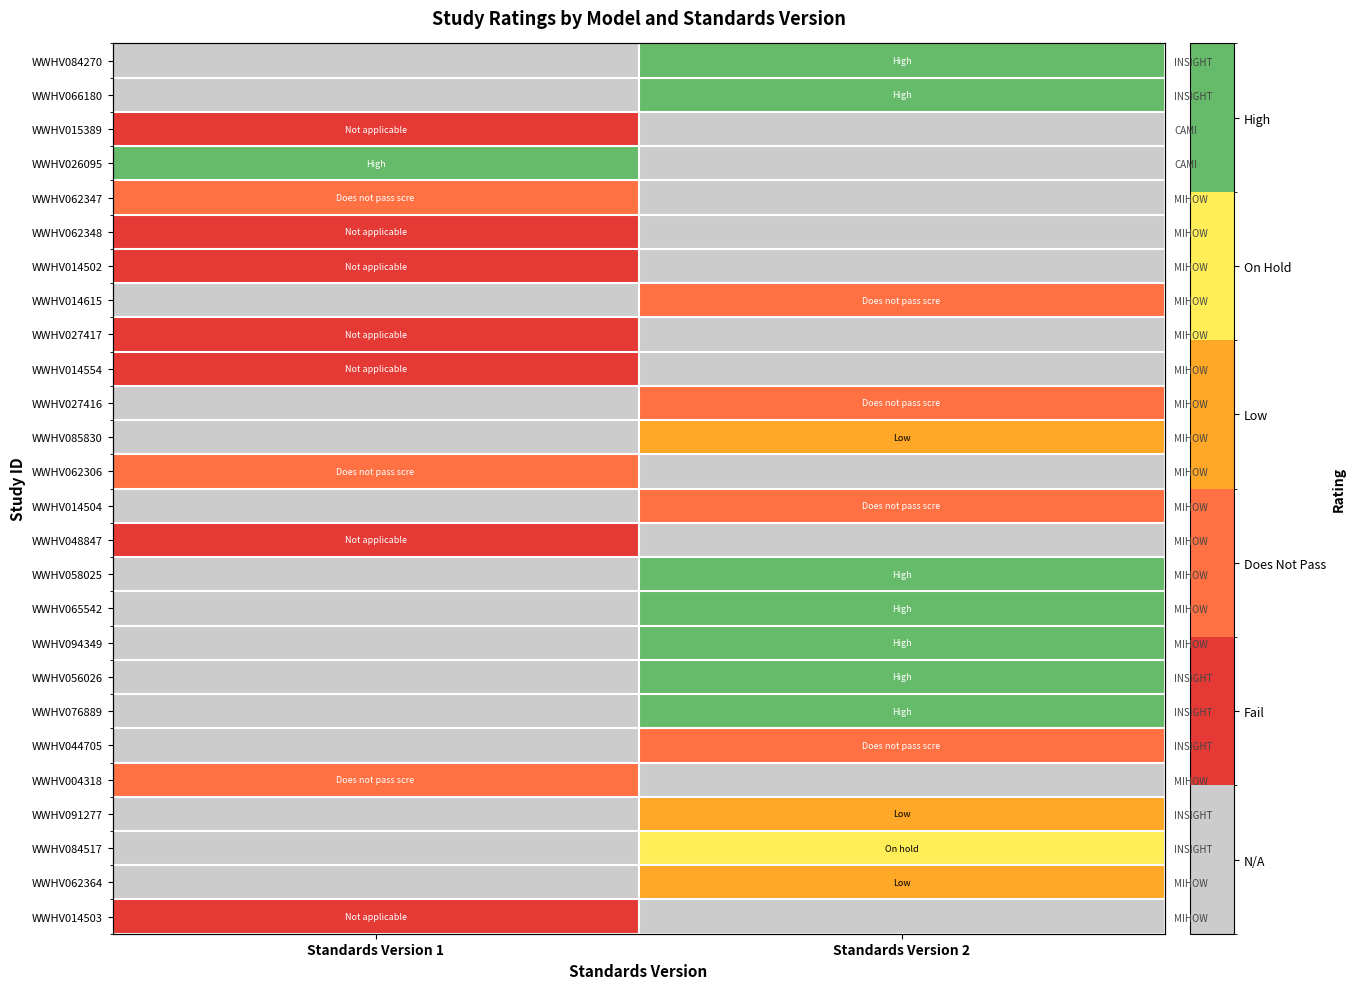

True or false: WWHV076889 has a value of 4 at Standards Version 2.

True